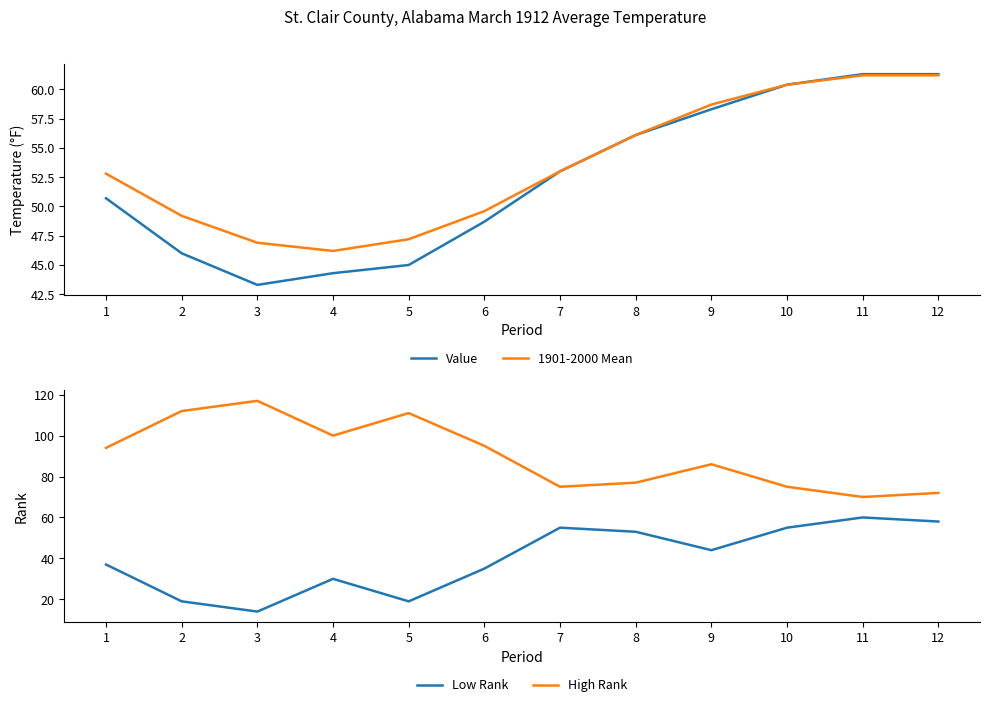

True or false: 1901-2000 Mean has a value of 53.0 at 7.

True